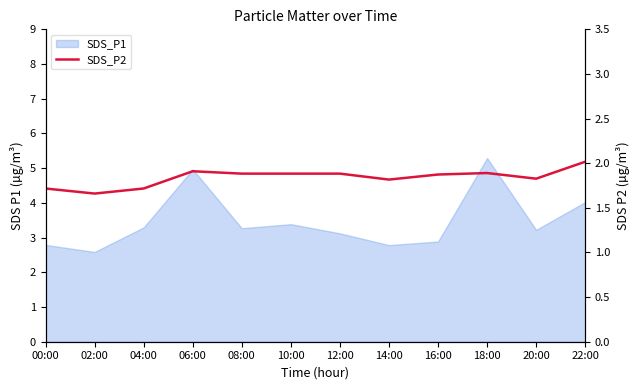

At which category does the data reach its first local peak?

06:00